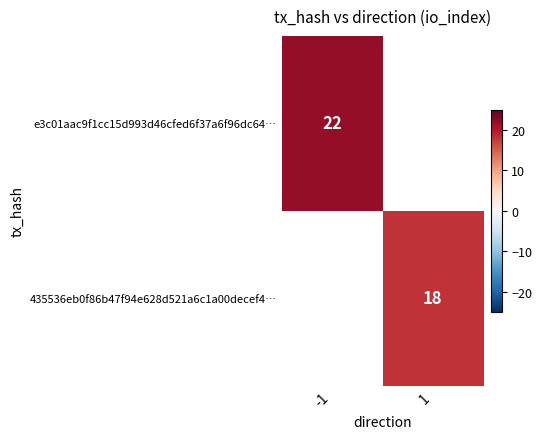

At -1, list the series in order from largest to smallest.

e3c01aac9f1cc15d993d46cfed6f37a6f96dc64…, 435536eb0f86b47f94e628d521a6c1a00decef4…